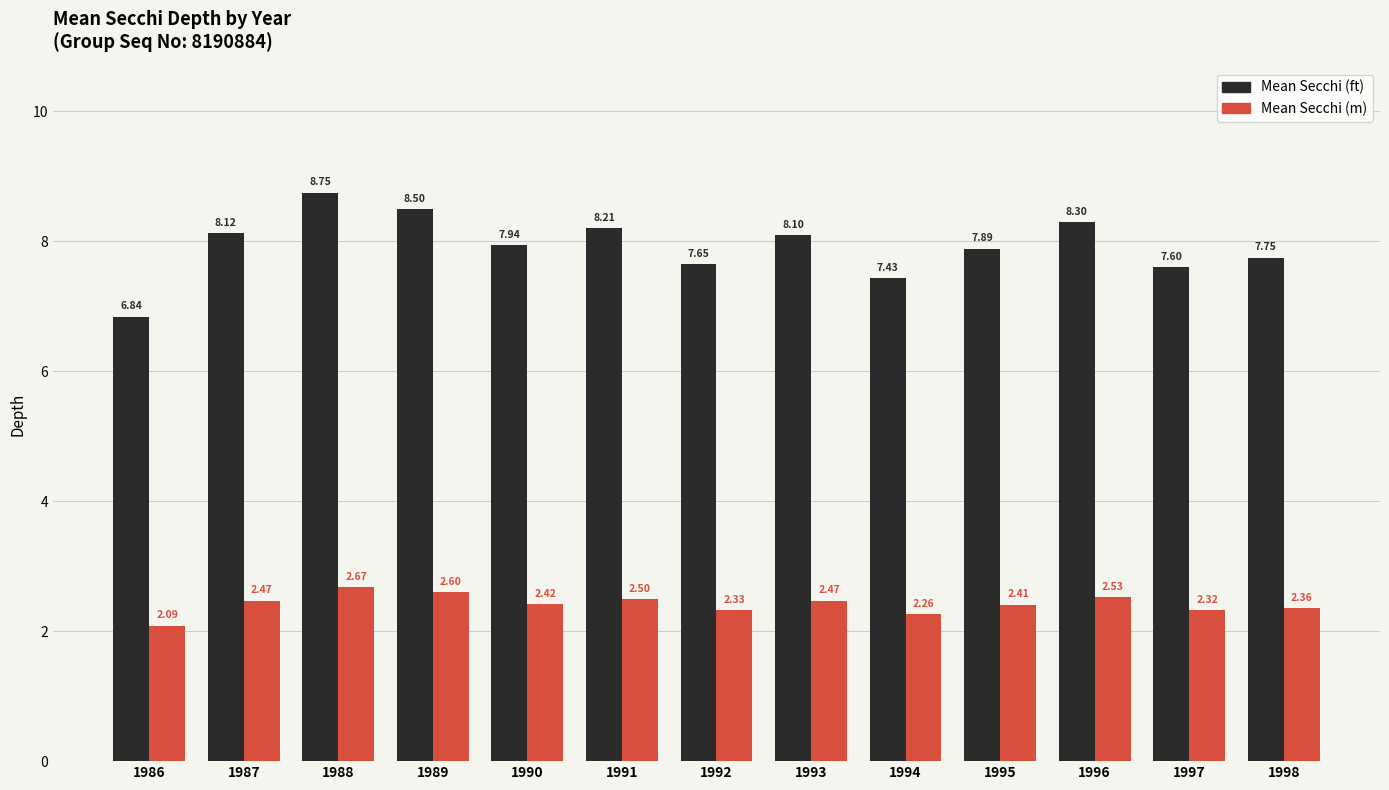

At 1993, list the series in order from smallest to largest.

Mean Secchi (m), Mean Secchi (ft)